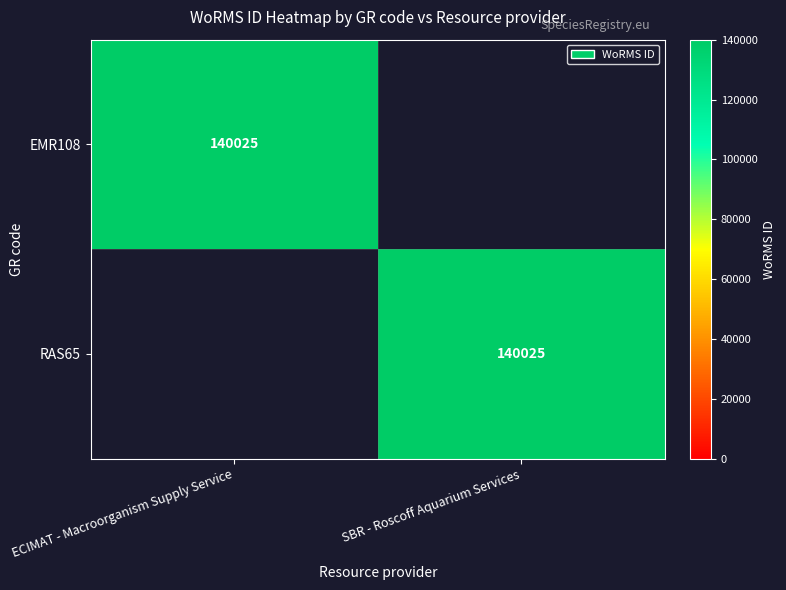

At which category does the chart reach its minimum across all series?

SBR - Roscoff Aquarium Services